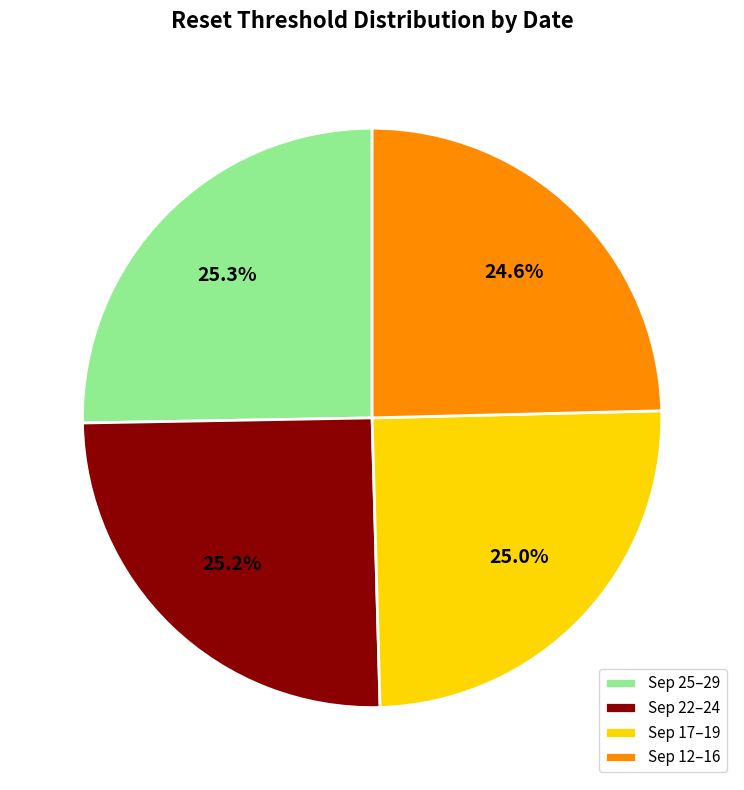

Is there a majority slice in this chart?

No